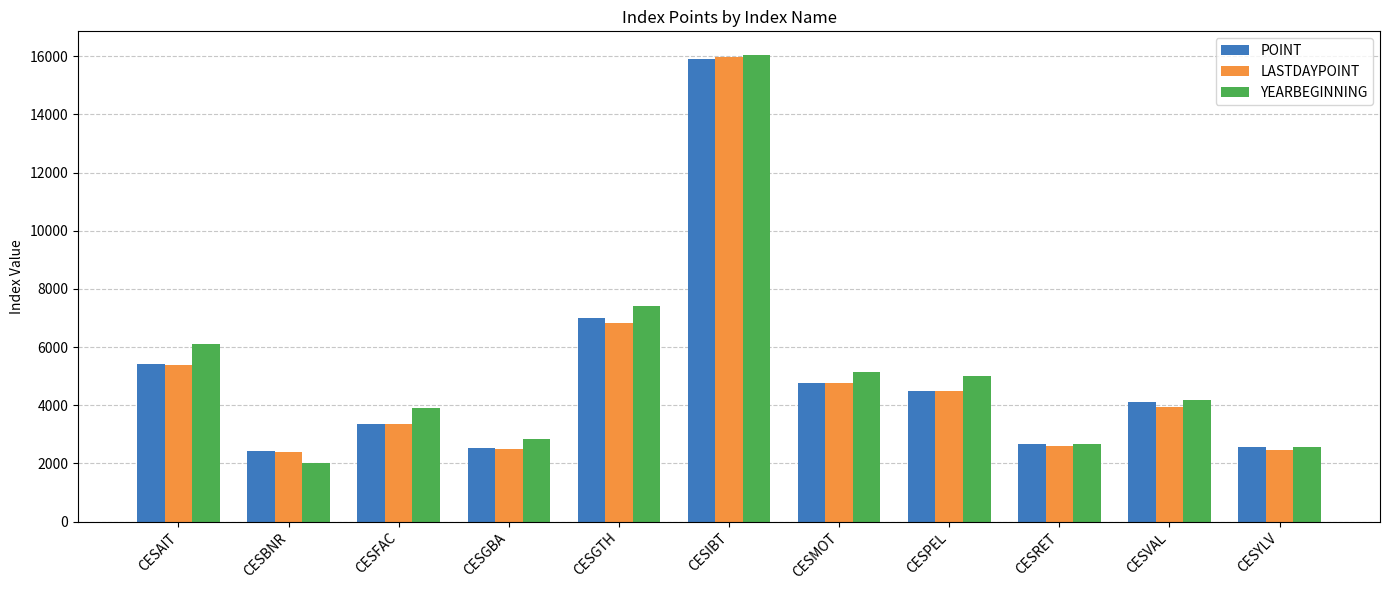

At which category is the sum across all series the highest?

CESIBT